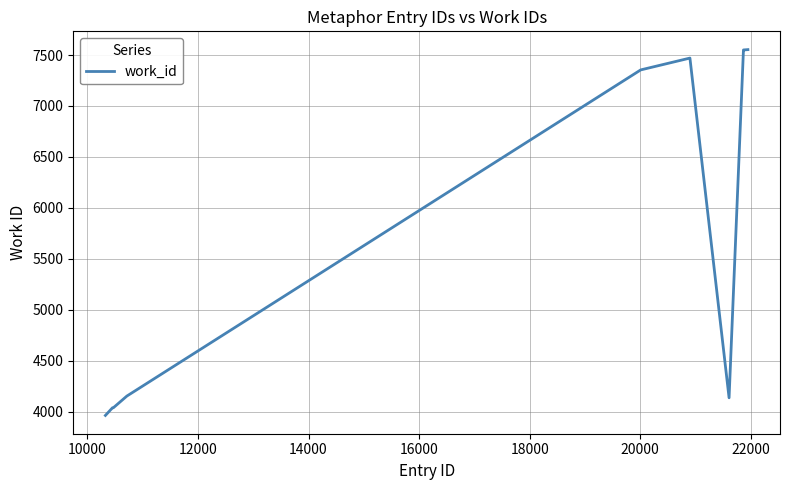

What is the minimum value shown in the chart?

3963